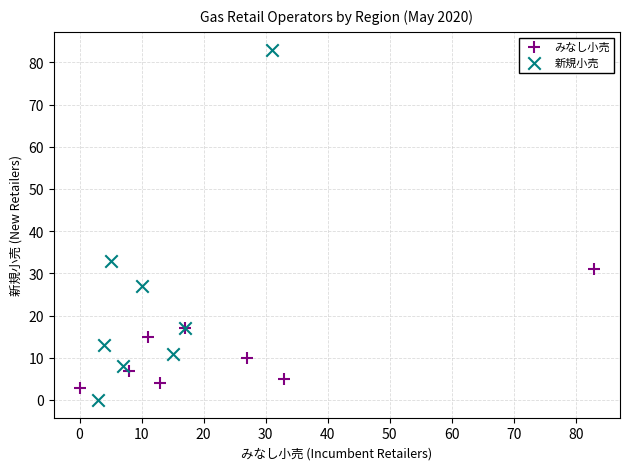

Which series reaches the maximum Y coordinate?

新規小売